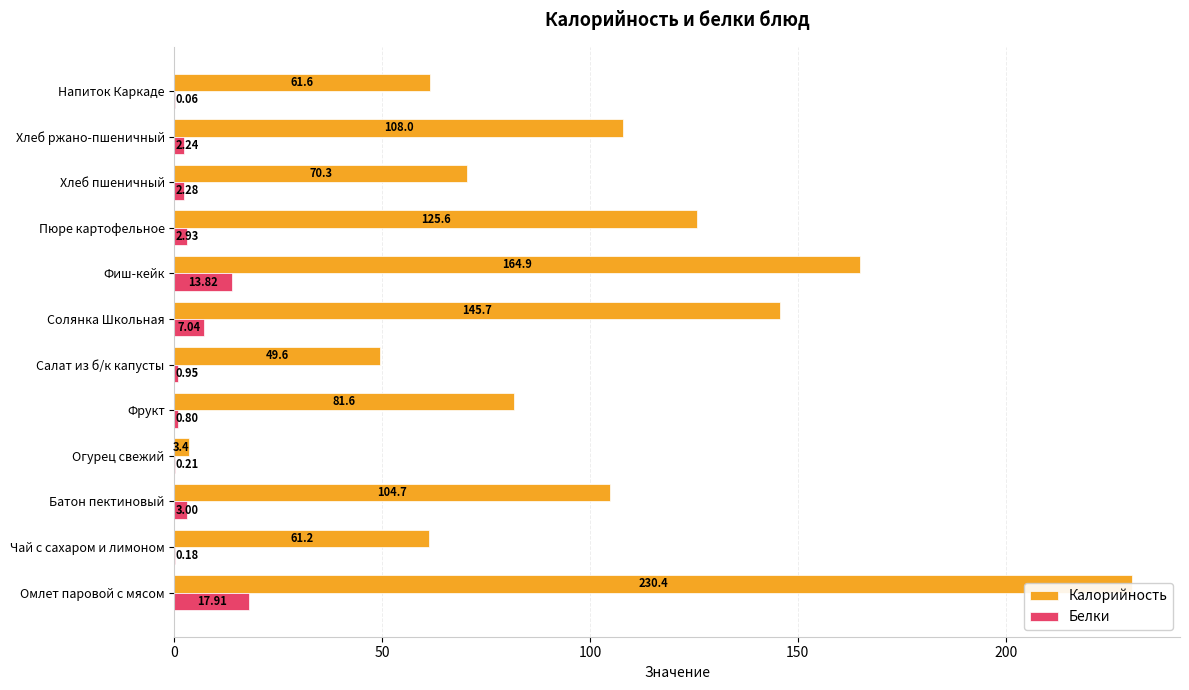

What are all the series names shown in the legend?

Калорийность, Белки